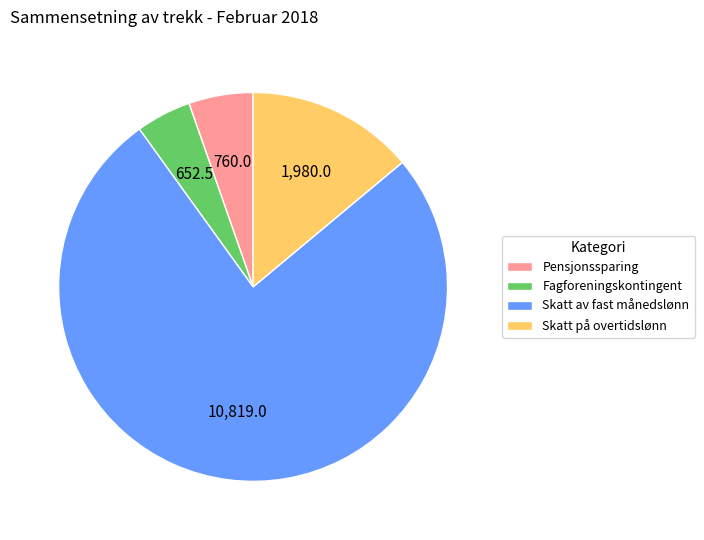

Combined, do Fagforeningskontingent and Skatt av fast månedslønn account for over 50%?

Yes